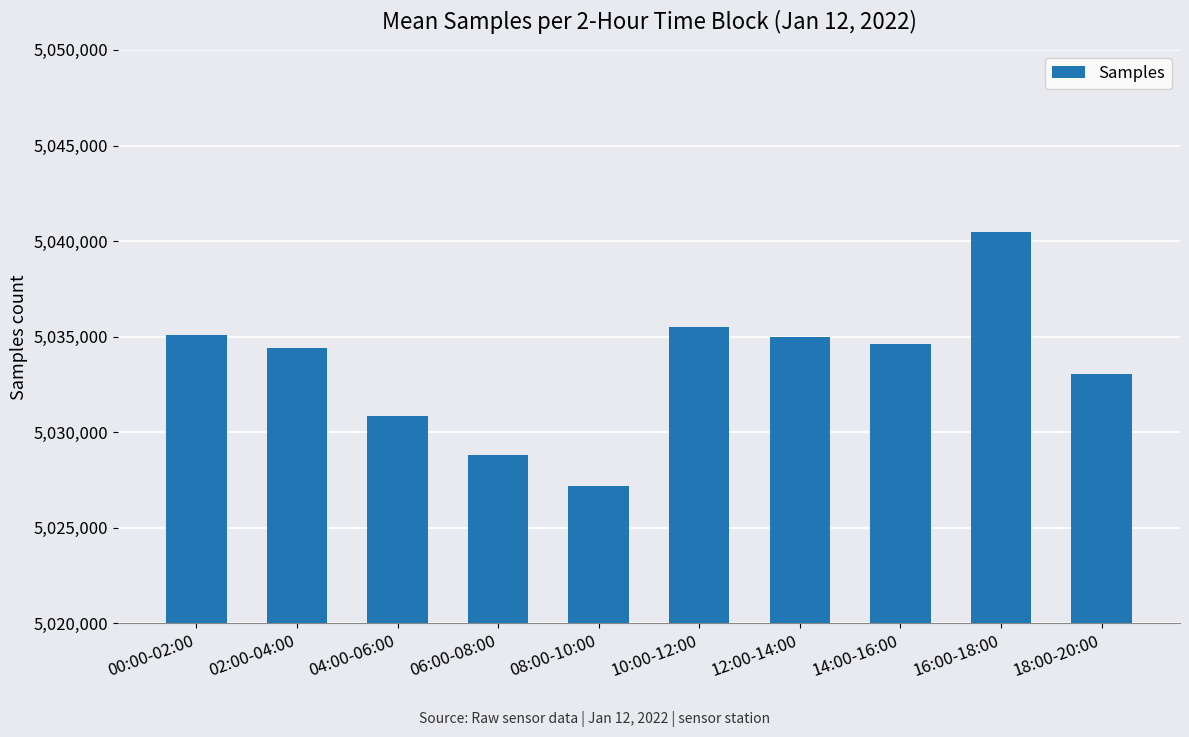

What is the difference between the second highest and minimum values?

8324